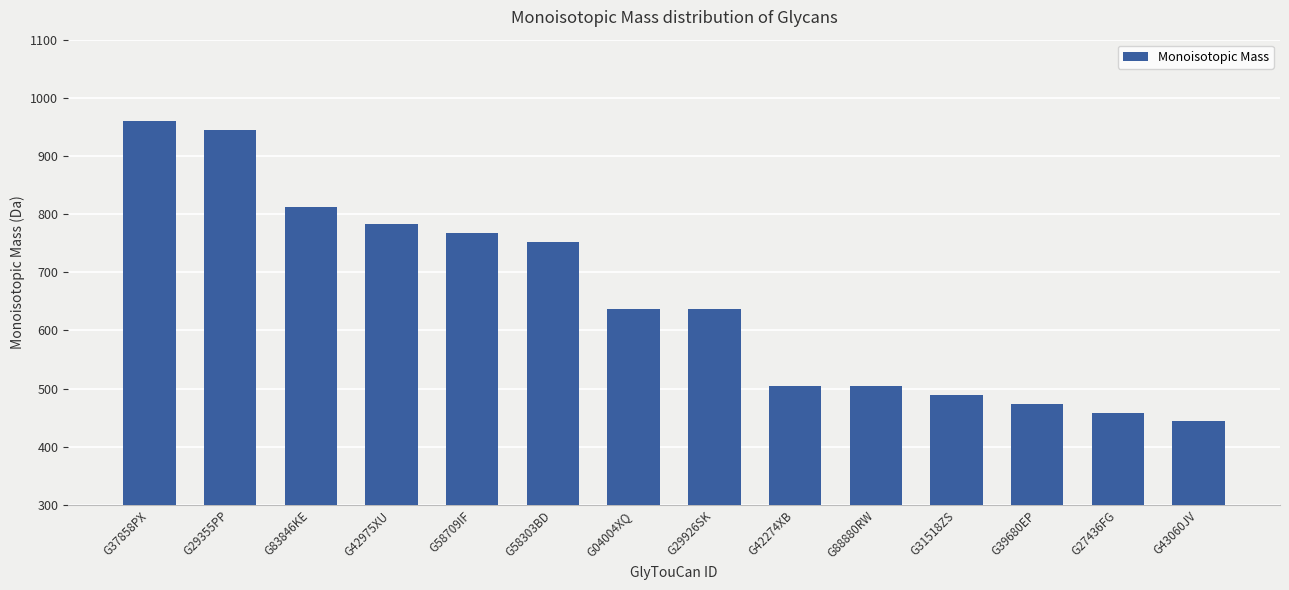

What is the maximum value shown in the chart?

960.3